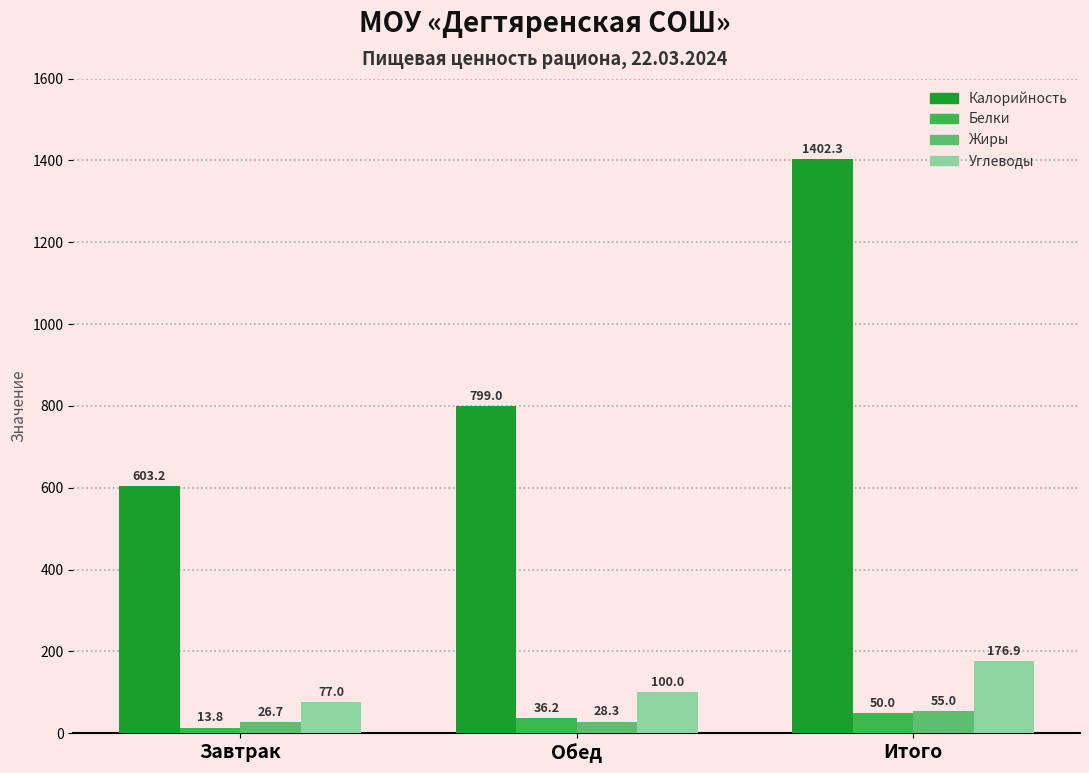

Which label corresponds to the largest value in the chart?

Итого